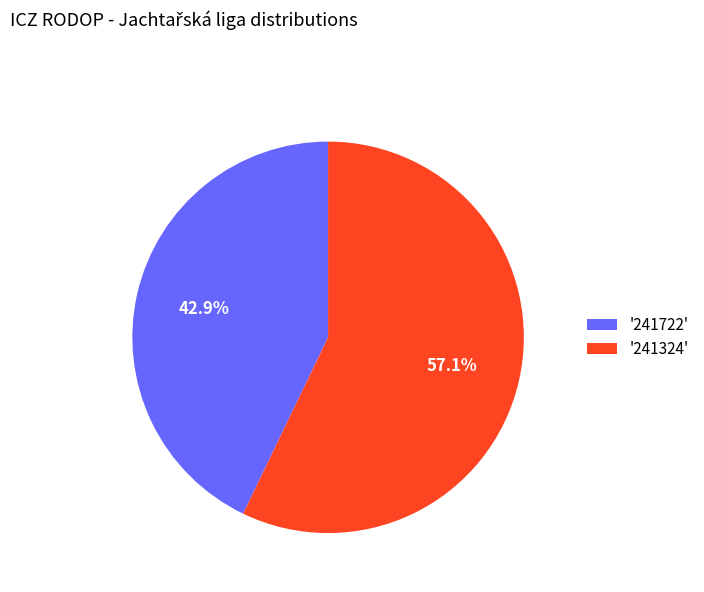

Rank the categories by value from lowest to highest.

'241722', '241324'